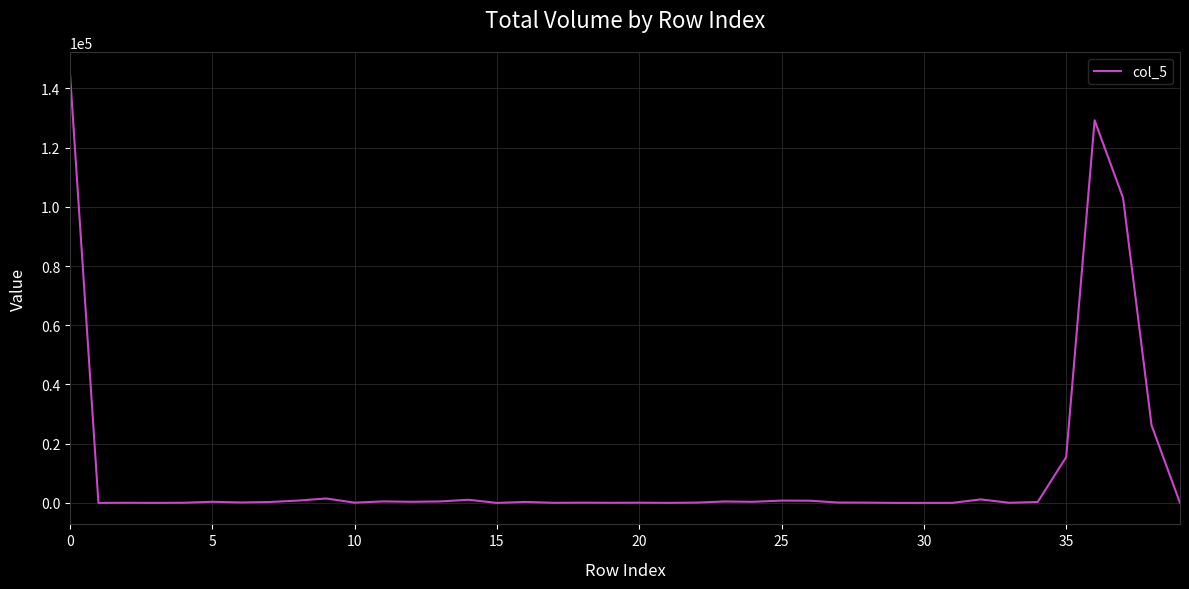

What is the greatest value displayed?

145013